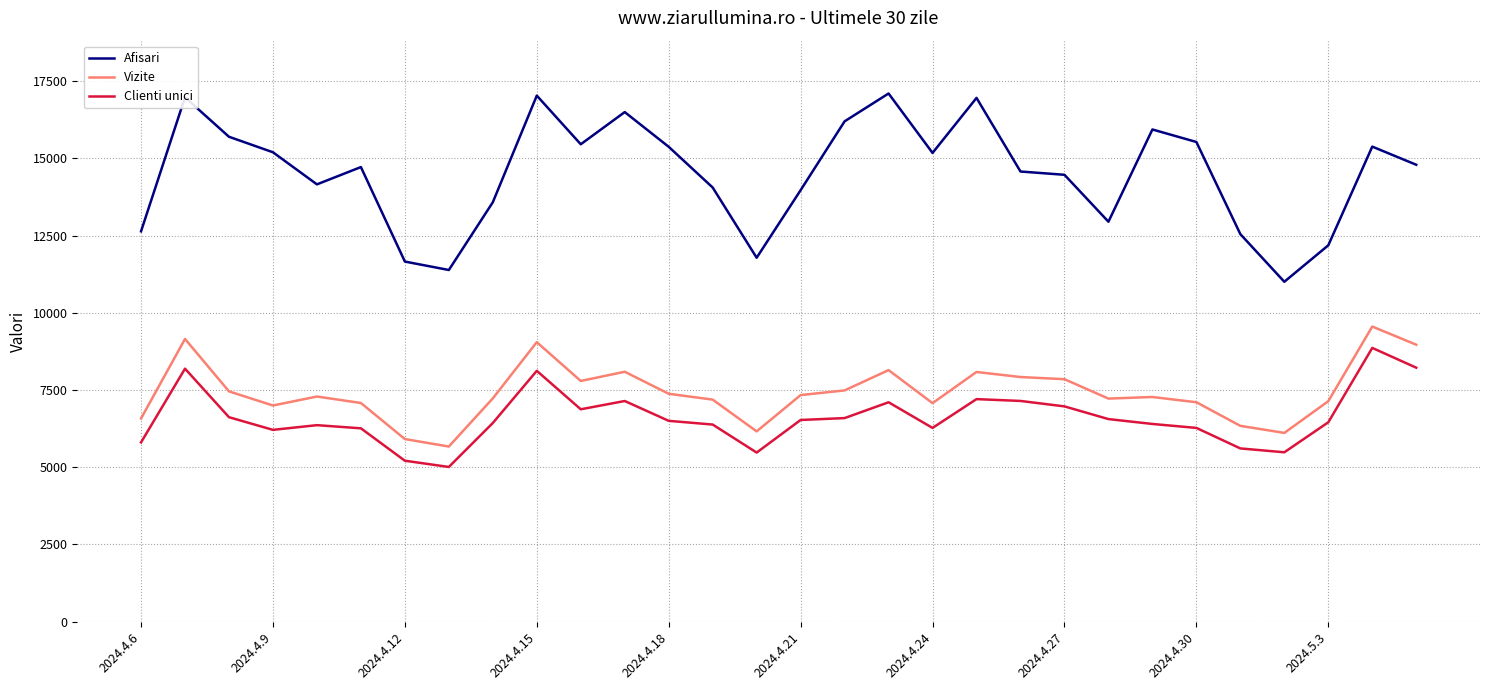

Which series has the largest range (max minus min)?

Afisari